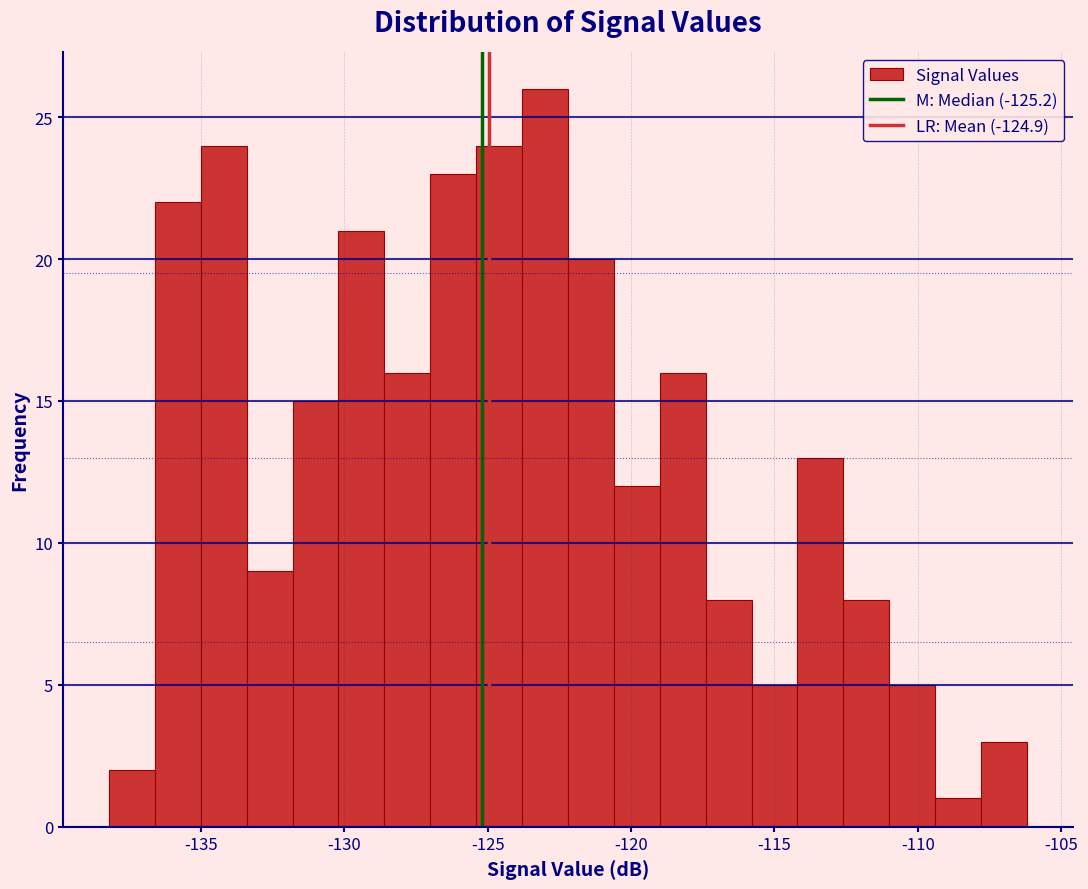

Around what value on the x-axis is the tallest bar? Give the approximate position of its centre, as read against the axis.

-123.0